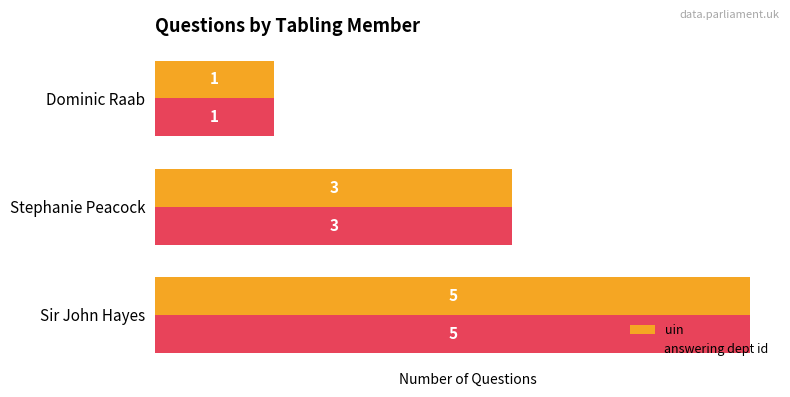

What is the sum of the uin values at Stephanie Peacock and Sir John Hayes?

8